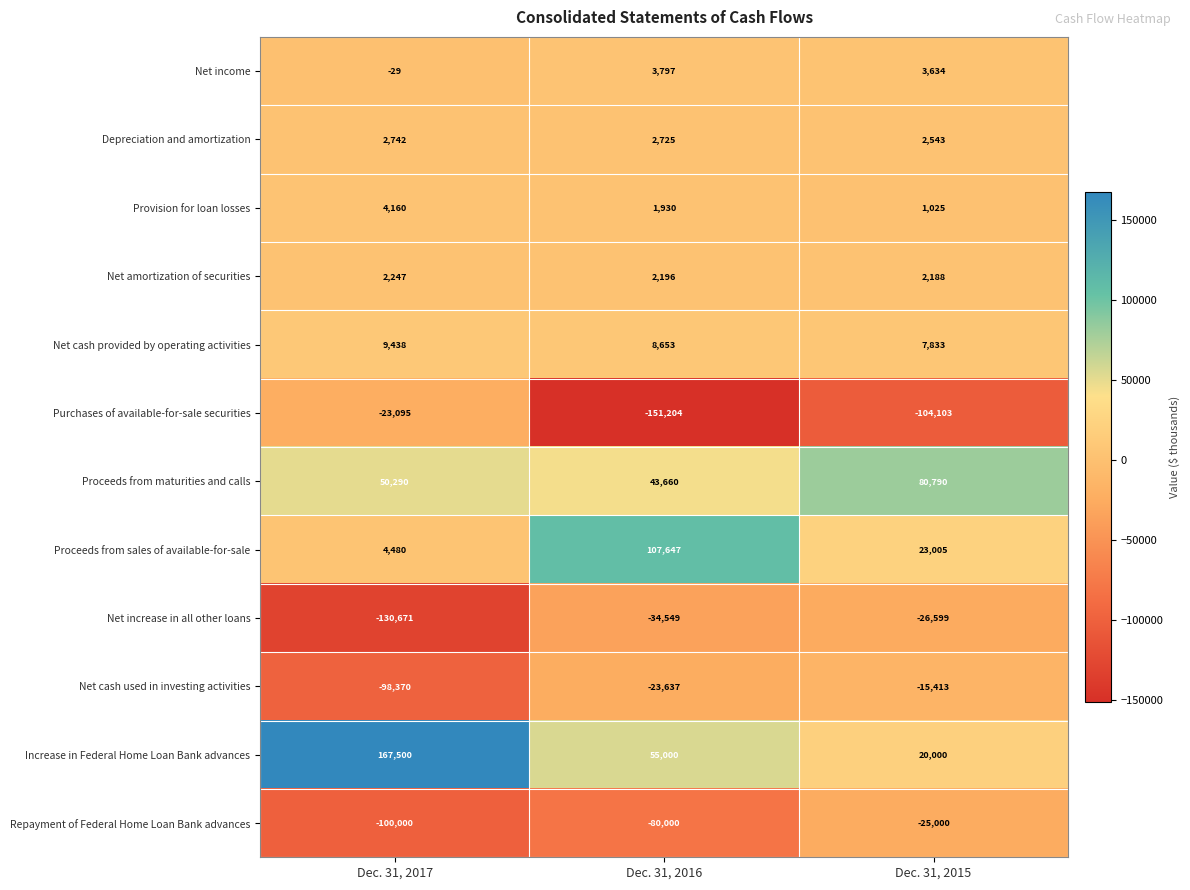

Rank the series by their maximum value, from highest to lowest.

Increase in Federal Home Loan Bank advances, Proceeds from sales of available-for-sale, Proceeds from maturities and calls, Net cash provided by operating activities, Provision for loan losses, Net income, Depreciation and amortization, Net amortization of securities, Net cash used in investing activities, Purchases of available-for-sale securities, Repayment of Federal Home Loan Bank advances, Net increase in all other loans